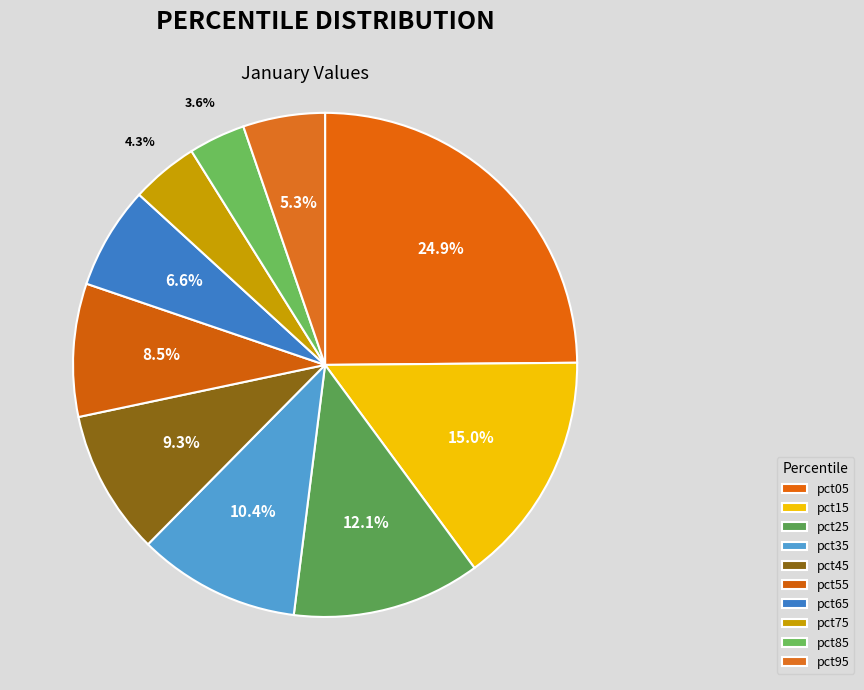

How many segments does this pie chart have?

10